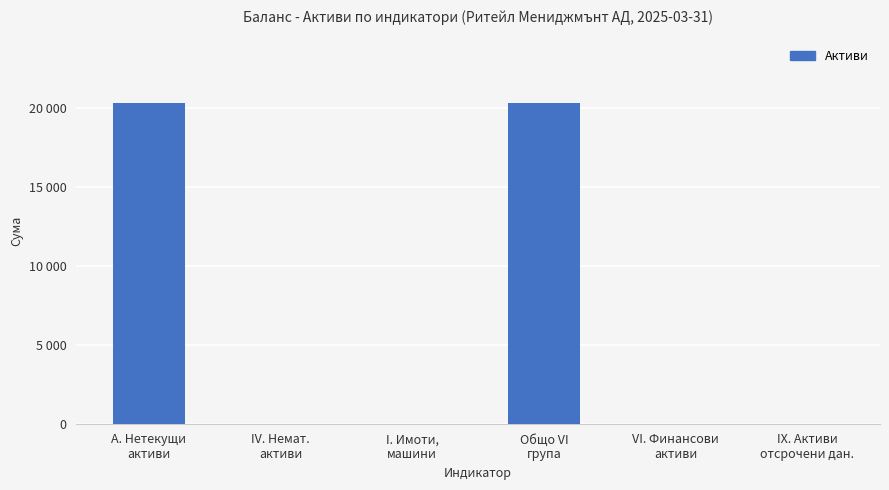

Rank the categories by value from highest to lowest.

А. Нетекущи
активи, Общо VI
група, IX. Активи
отсрочени дан., IV. Немат.
активи, I. Имоти,
машини, VI. Финансови
активи